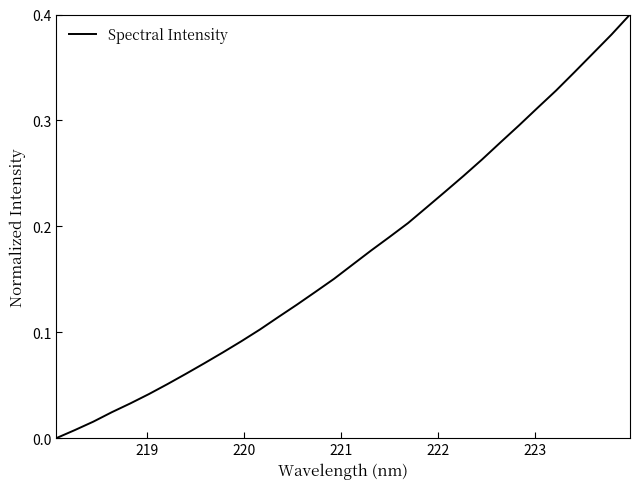

Does the chart have visible grid lines?

No